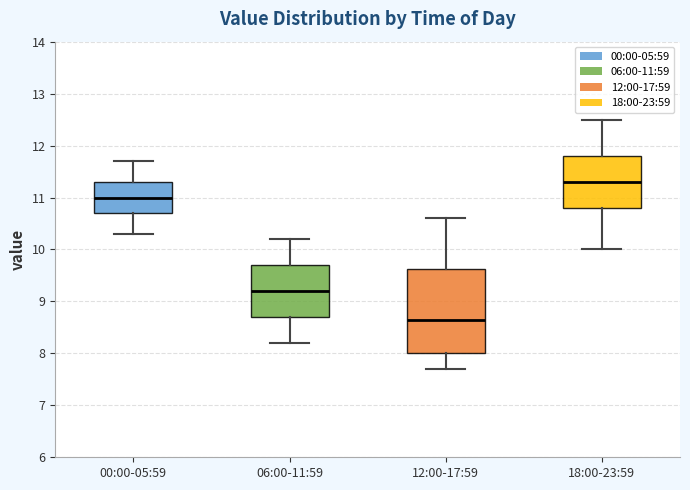

Reading left to right, read every box against the y-axis: the position of its median line, the range the box covers, and the ends of its whiskers. The values are not printed on the chart, so give them approximately, as read against the axis.

00:00-05:59: median 11.0, box 10.7 to 11.3, whiskers 10.3 to 11.7
06:00-11:59: median 9.2, box 8.7 to 9.7, whiskers 8.2 to 10.2
12:00-17:59: median 8.7, box 8.0 to 9.6, whiskers 7.7 to 10.6
18:00-23:59: median 11.3, box 10.8 to 11.8, whiskers 10.0 to 12.5